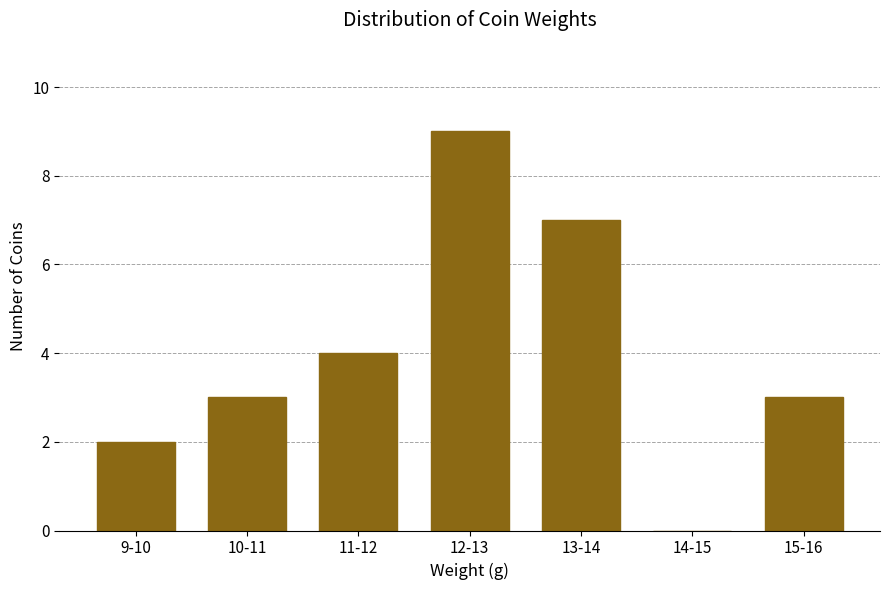

Reading left to right, extract all data points from this chart.

9-10=2	10-11=3	11-12=4	12-13=9	13-14=7	14-15=0	15-16=3